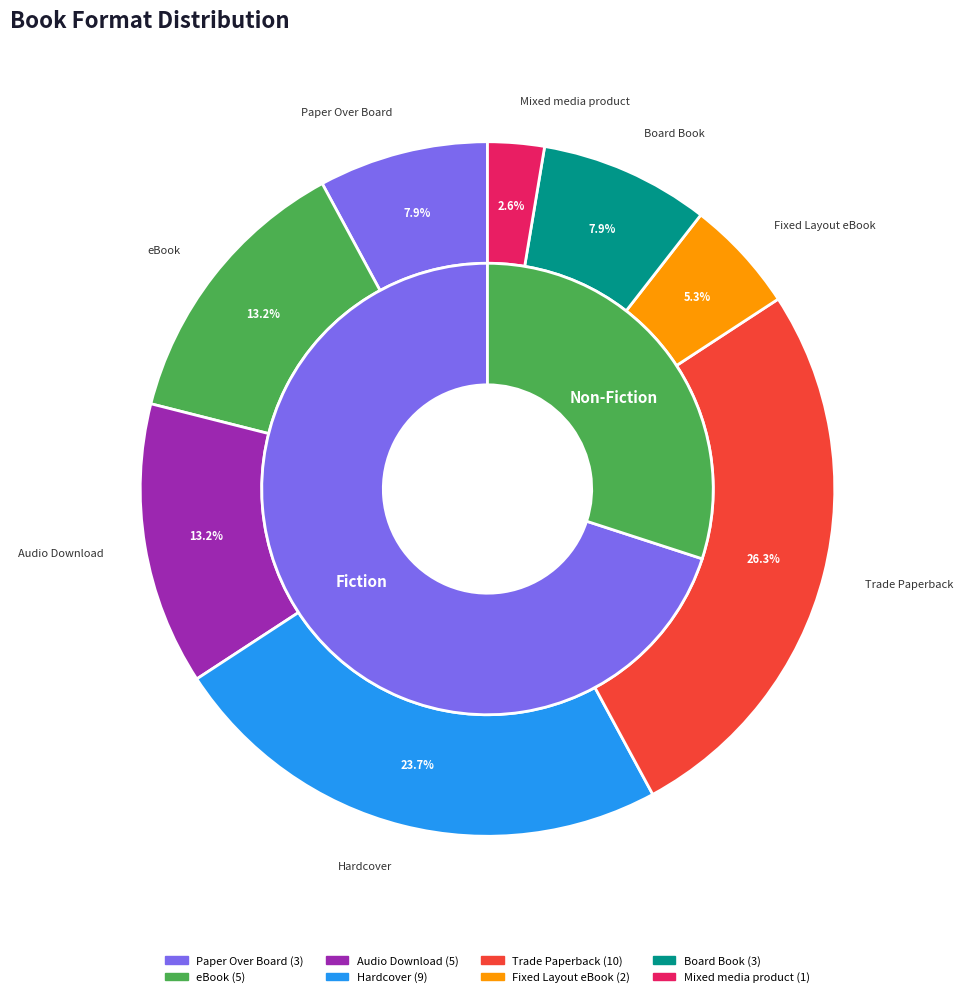

Does Trade Paperback represent more than half of the total?

No